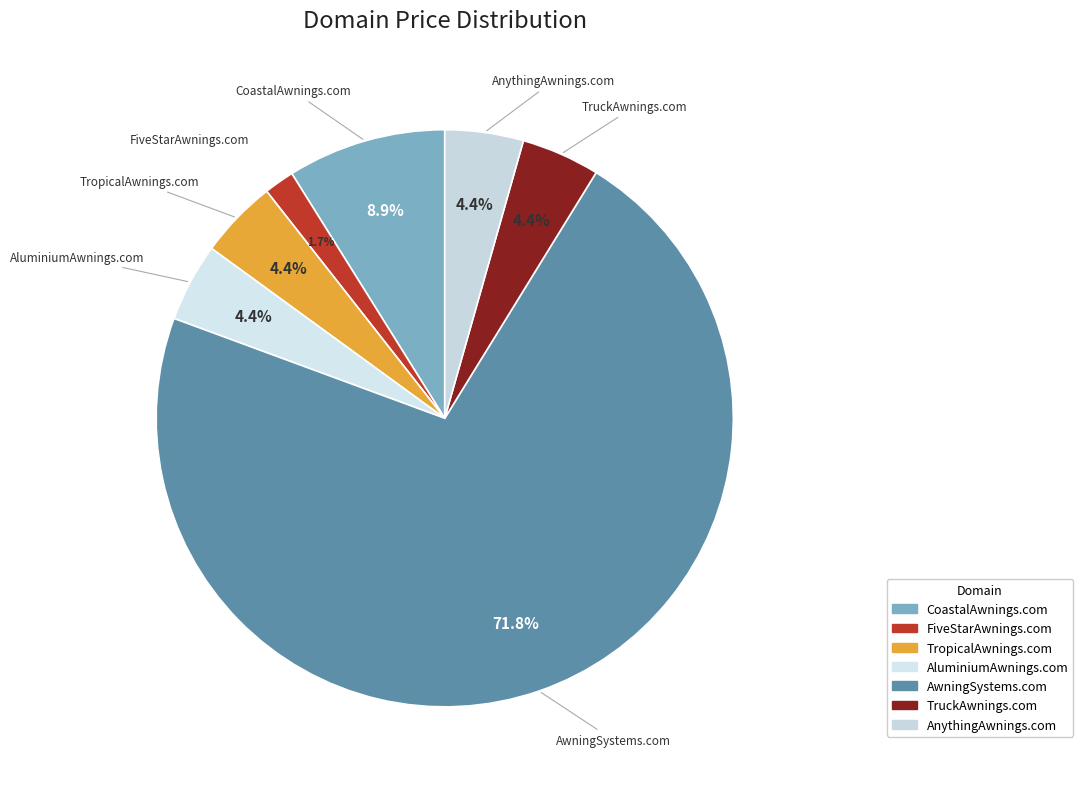

What percentage do AnythingAwnings.com and TropicalAwnings.com together represent?

8.8%